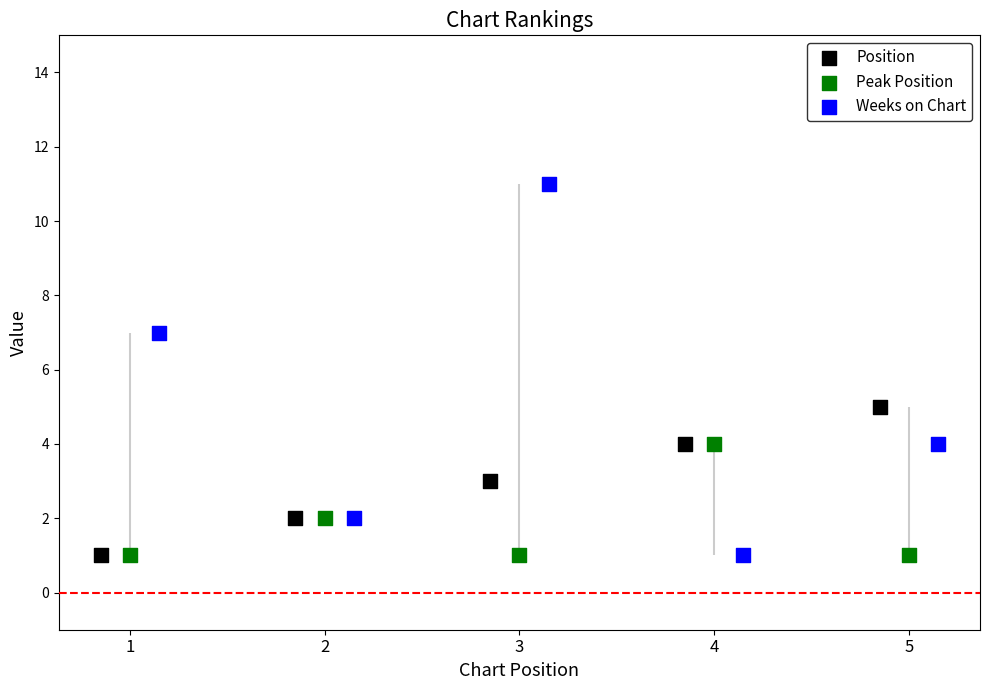

Which series has the largest total across all categories?

Weeks on Chart